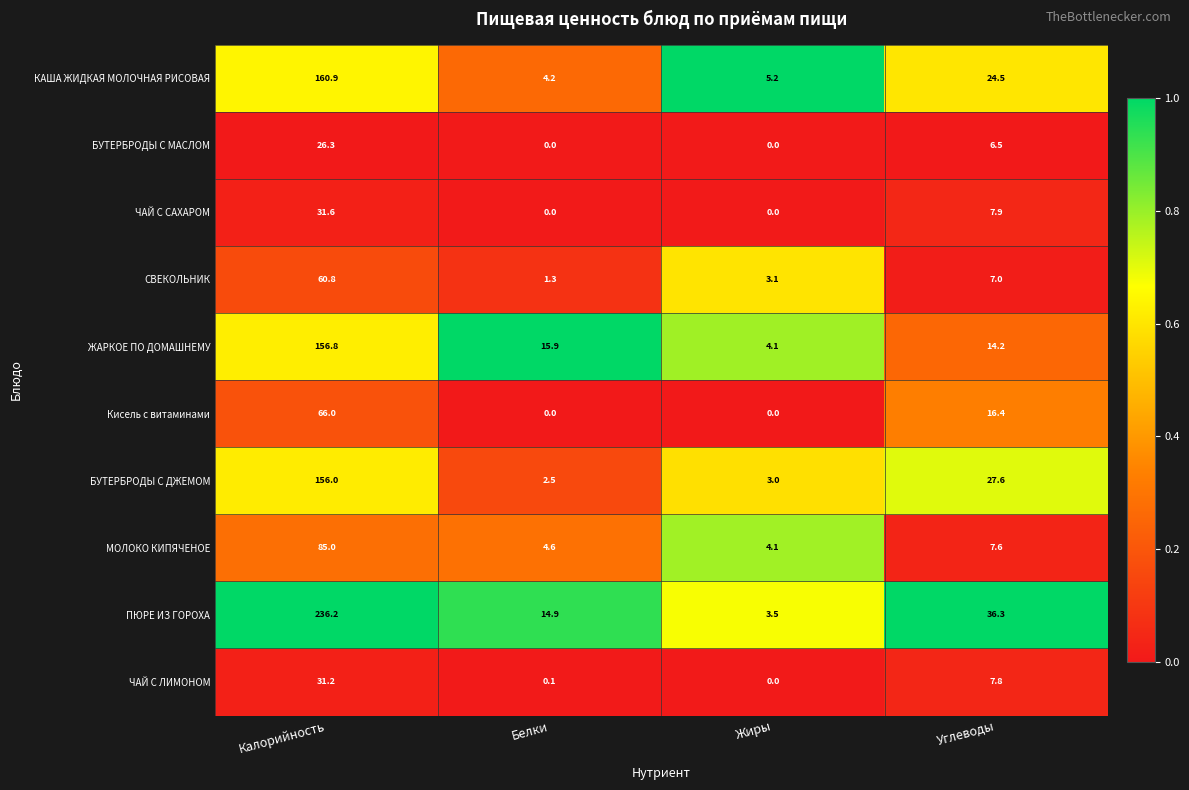

Rank the series by their maximum value, from lowest to highest.

БУТЕРБРОДЫ С МАСЛОМ, ЧАЙ С ЛИМОНОМ, ЧАЙ С САХАРОМ, СВЕКОЛЬНИК, Кисель с витаминами, МОЛОКО КИПЯЧЕНОЕ, БУТЕРБРОДЫ С ДЖЕМОМ, ЖАРКОЕ ПО ДОМАШНЕМУ, КАША ЖИДКАЯ МОЛОЧНАЯ РИСОВАЯ, ПЮРЕ ИЗ ГОРОХА